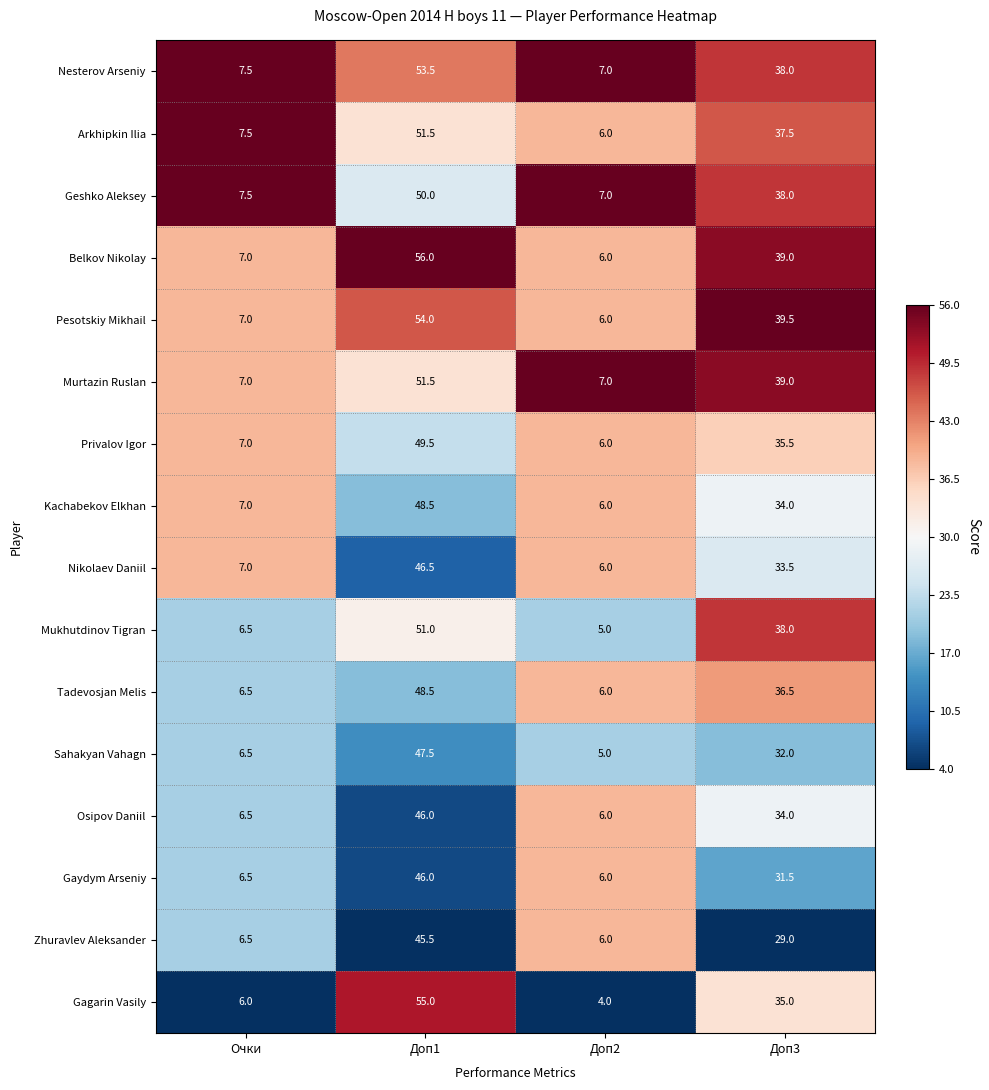

What is the spread (max minus min) of values at Доп2?

3.0